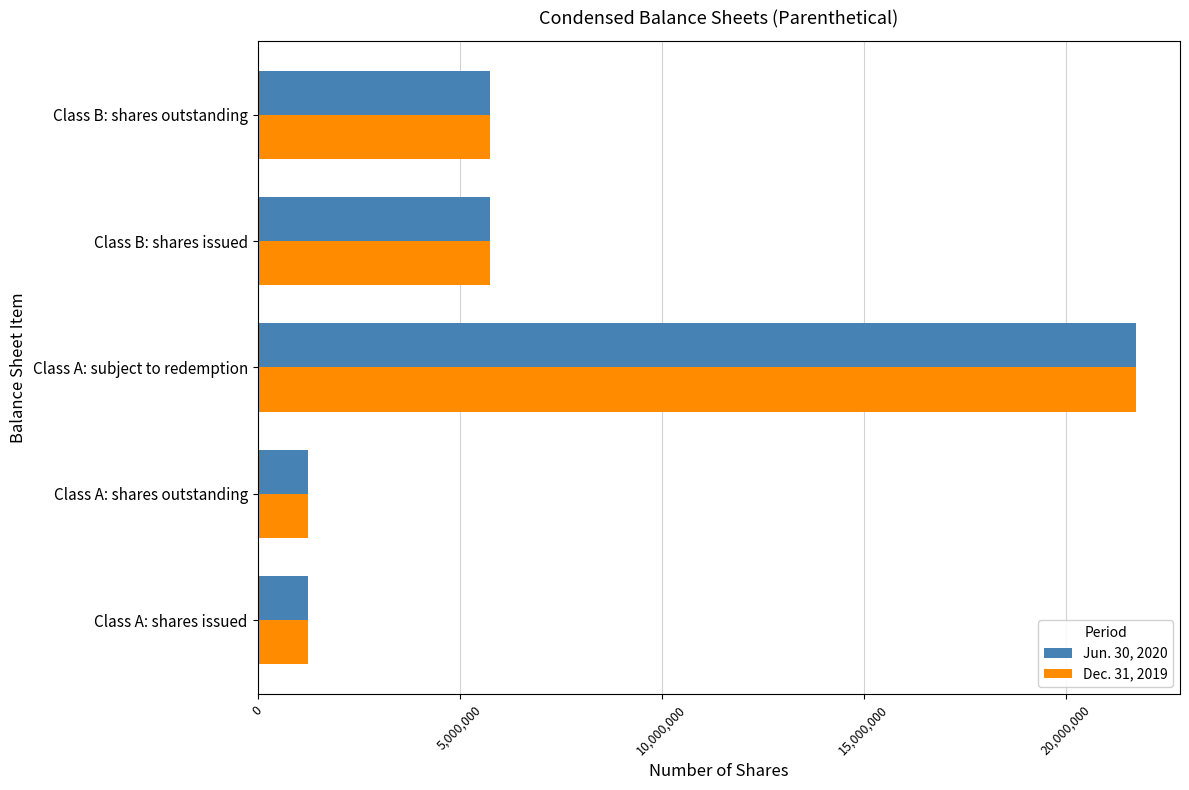

What is the greatest value displayed?

21746363